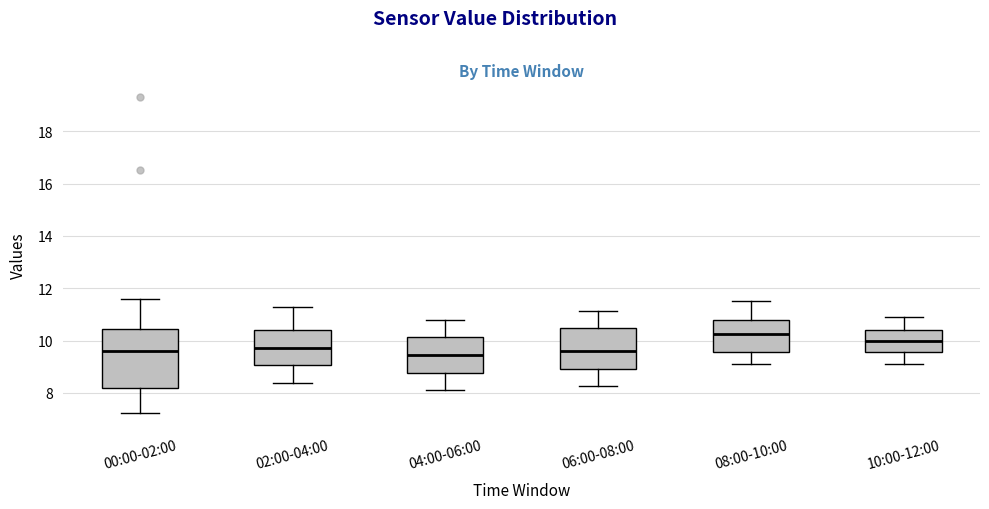

Reading left to right, transcribe this box plot: for each box, give where its median line is, the range the box spans, and where its two whiskers end, as read against the y-axis. The values are not printed on the chart, so give them approximately, as read against the axis.

00:00-02:00: median 9.6, box 8.2 to 10.4, whiskers 7.2 to 11.6
02:00-04:00: median 9.8, box 9.0 to 10.4, whiskers 8.4 to 11.4
04:00-06:00: median 9.4, box 8.8 to 10.2, whiskers 8.2 to 10.8
06:00-08:00: median 9.6, box 9.0 to 10.4, whiskers 8.2 to 11.2
08:00-10:00: median 10.2, box 9.6 to 10.8, whiskers 9.2 to 11.6
10:00-12:00: median 10.0, box 9.6 to 10.4, whiskers 9.2 to 11.0